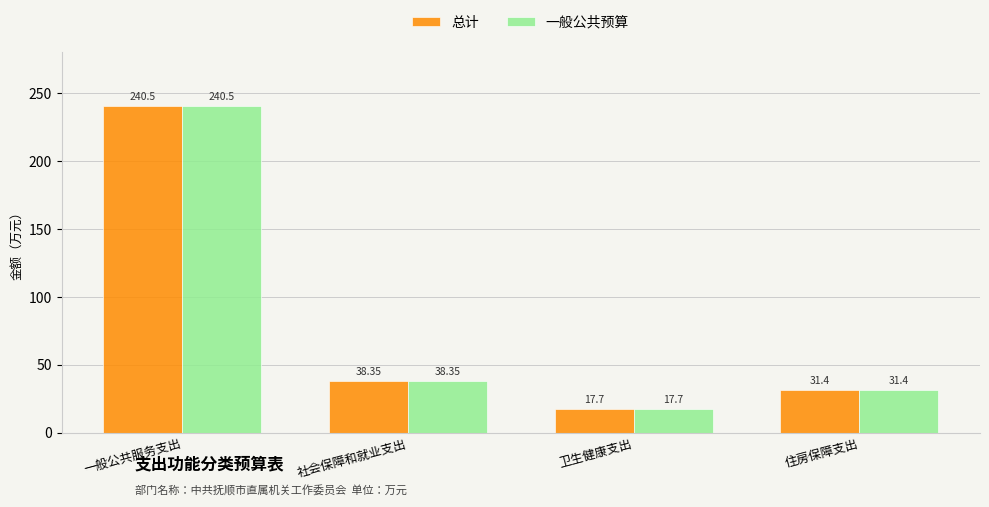

Rank the categories by 一般公共预算 value from highest to lowest.

一般公共服务支出, 社会保障和就业支出, 住房保障支出, 卫生健康支出